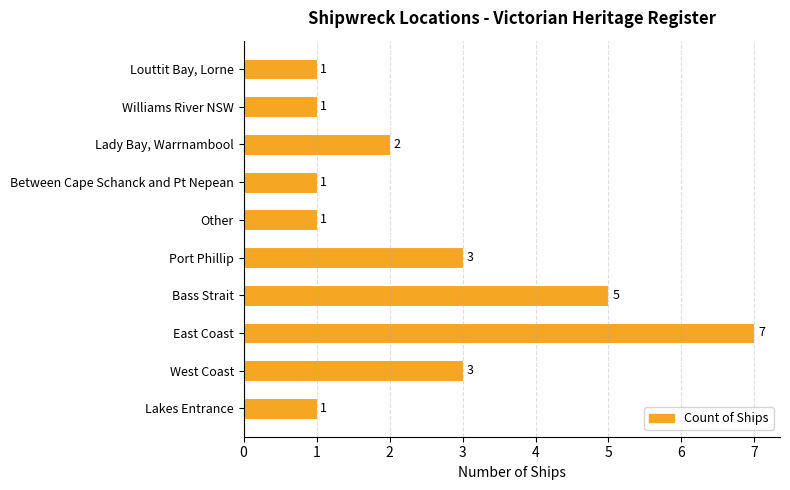

How many values are between 1 and 3?

8